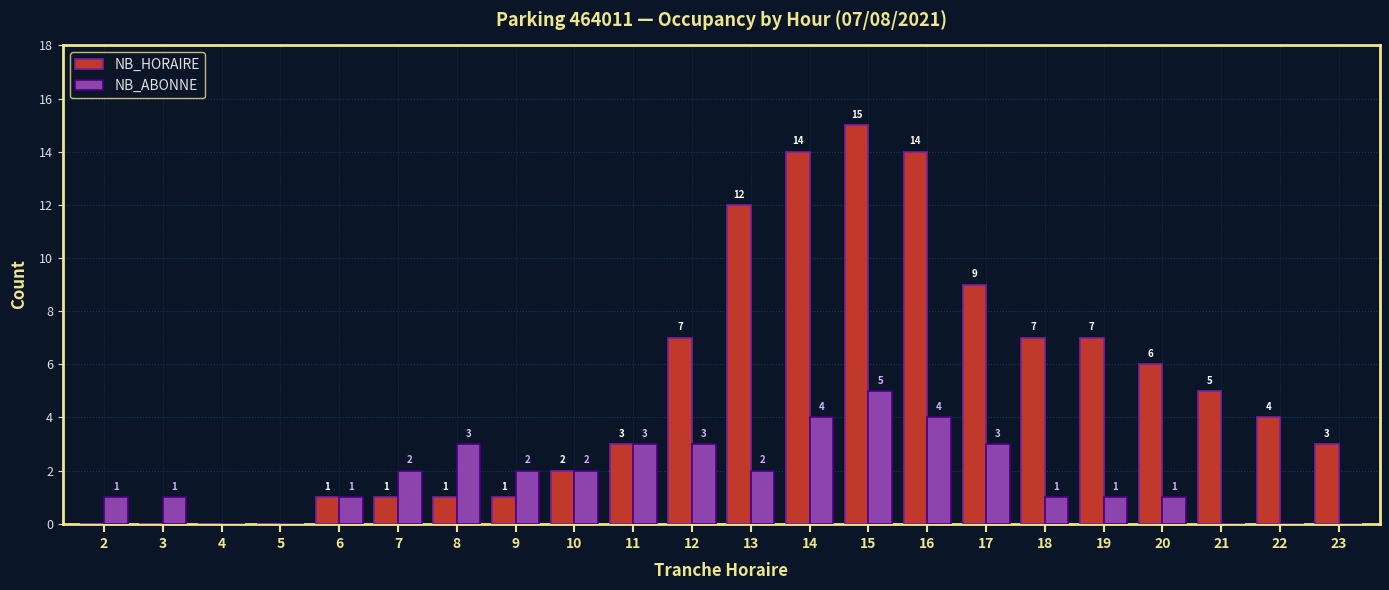

How many values in NB_HORAIRE are above zero?

18